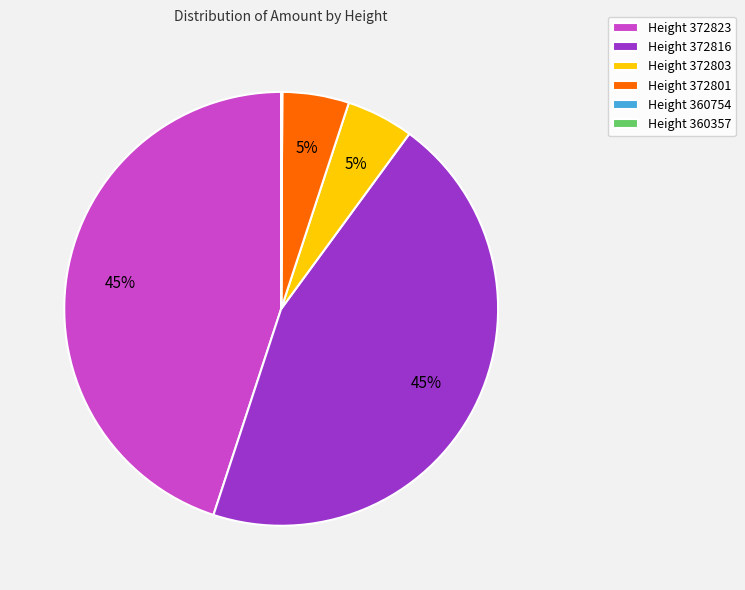

True or false: Height 372803 accounts for 5% of the total.

True